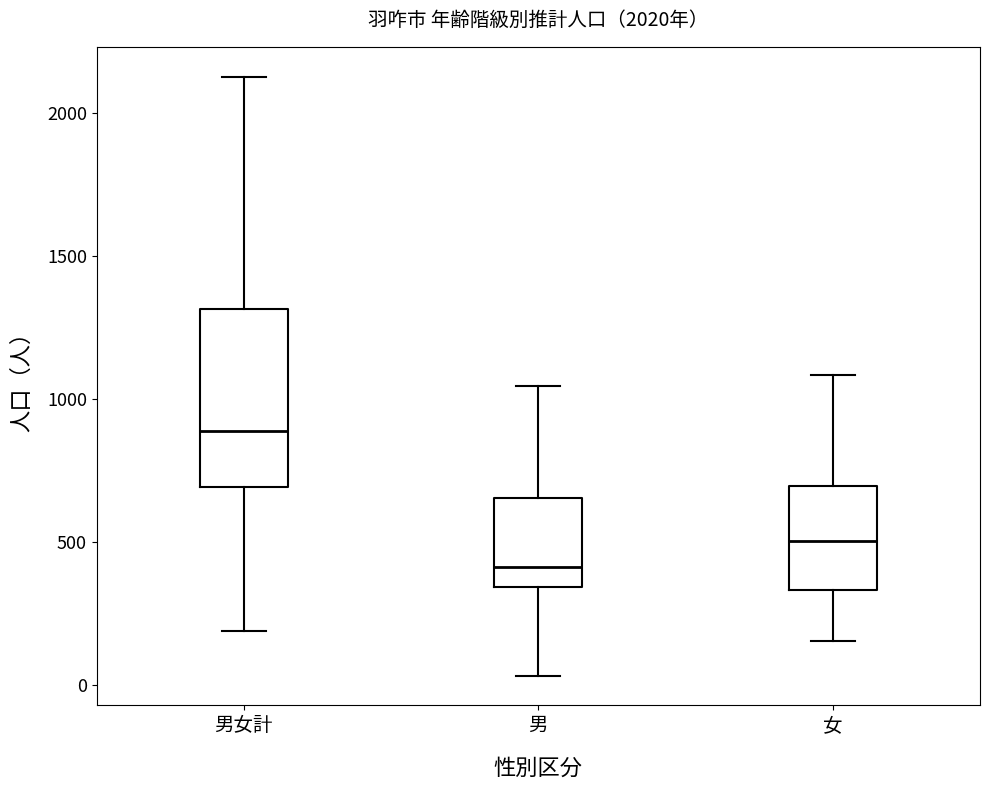

Reading left to right, read every box against the y-axis: the position of its median line, the range the box covers, and the ends of its whiskers. The values are not printed on the chart, so give them approximately, as read against the axis.

男女計: median 900, box 700 to 1300, whiskers 200 to 2150
男: median 400, box 350 to 650, whiskers 50 to 1050
女: median 500, box 350 to 700, whiskers 150 to 1100